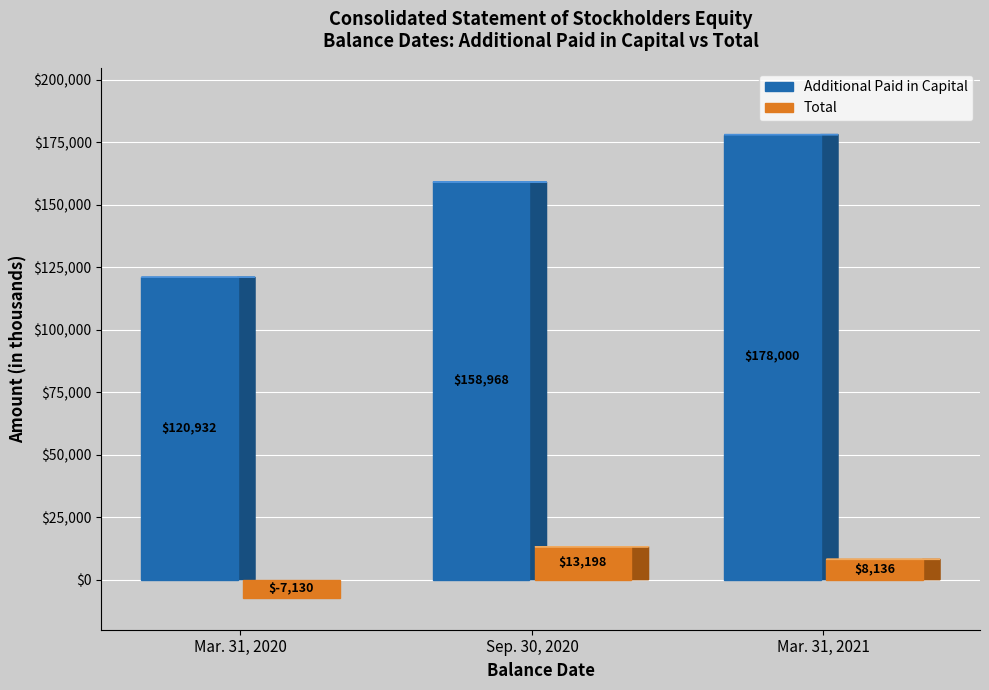

List the series in order of their overall mean, highest first.

Additional Paid in Capital, Total